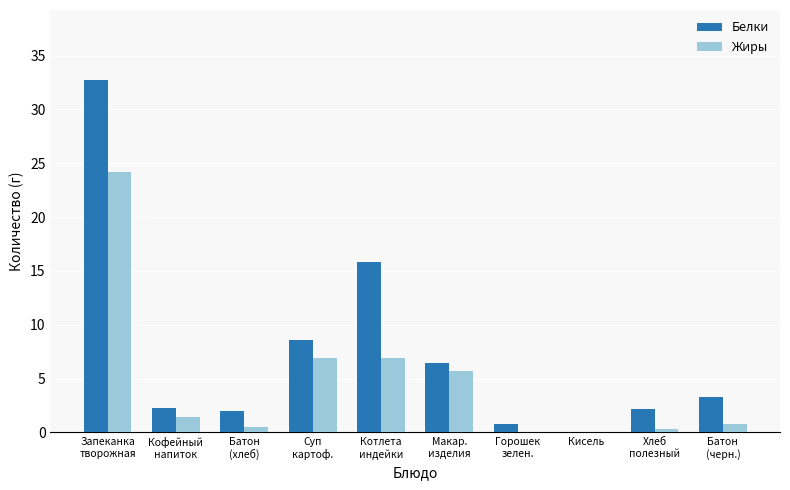

Which series has the largest range (max minus min)?

Белки